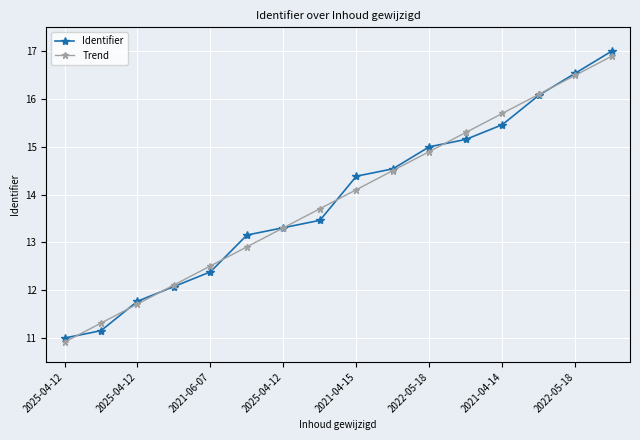

Reading left to right, what are all the values shown in this chart?

Identifier: 11.0	11.2	11.8	12.1	12.4	13.2	13.3	13.5	14.4	14.5	15.0	15.2	15.5	16.1	16.5	17.0
Trend: 10.9	11.3	11.7	12.1	12.5	12.9	13.3	13.7	14.1	14.5	14.9	15.3	15.7	16.1	16.5	16.9